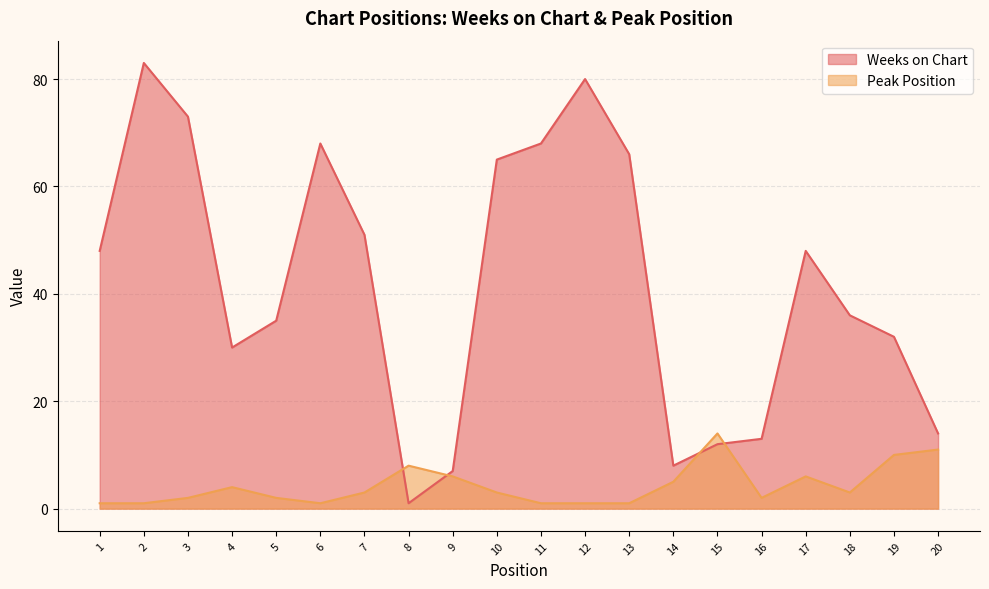

How many series are shown in this chart?

2